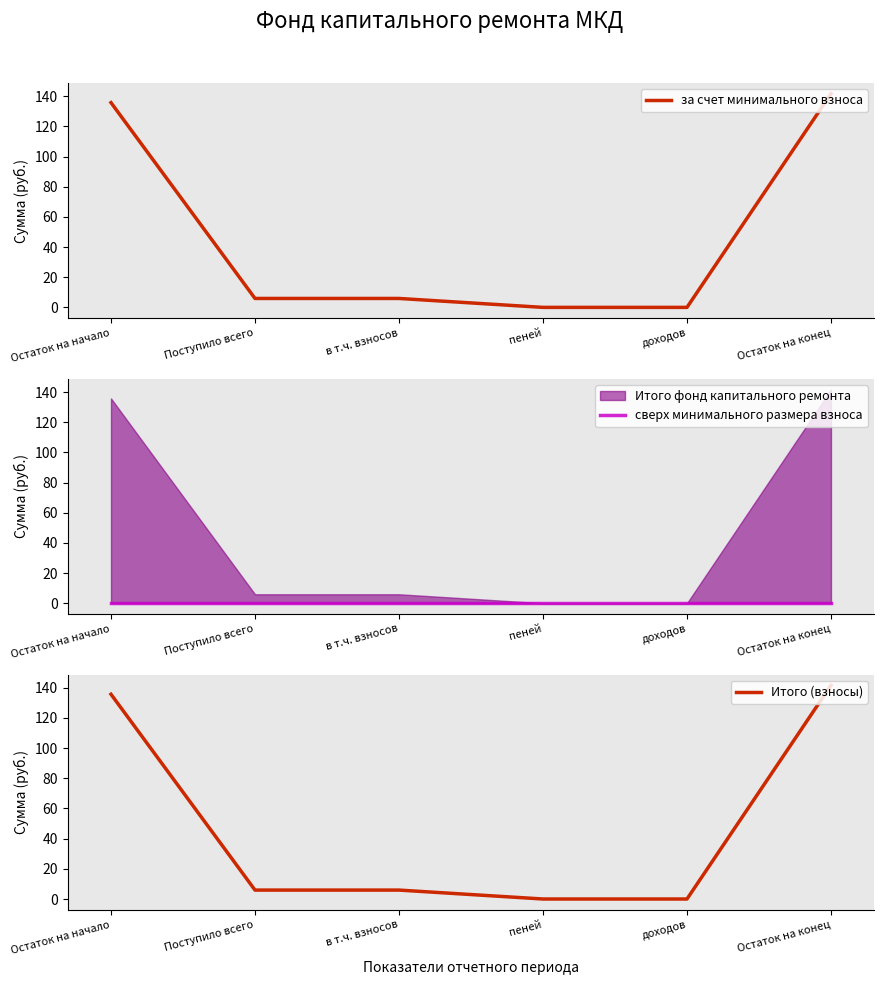

Reading left to right, list all the values displayed in this chart.

за счет минимального взноса: Остаток на начало=135.7	Поступило всего=5.9	в т.ч. взносов=5.9	пеней=0.0	доходов=0.0	Остаток на конец=141.7
сверх минимального размера взноса: Остаток на начало=0.0	Поступило всего=0.0	в т.ч. взносов=0.0	пеней=0.0	доходов=0.0	Остаток на конец=0.0
Итого (взносы): Остаток на начало=135.7	Поступило всего=5.9	в т.ч. взносов=5.9	пеней=0.0	доходов=0.0	Остаток на конец=141.7